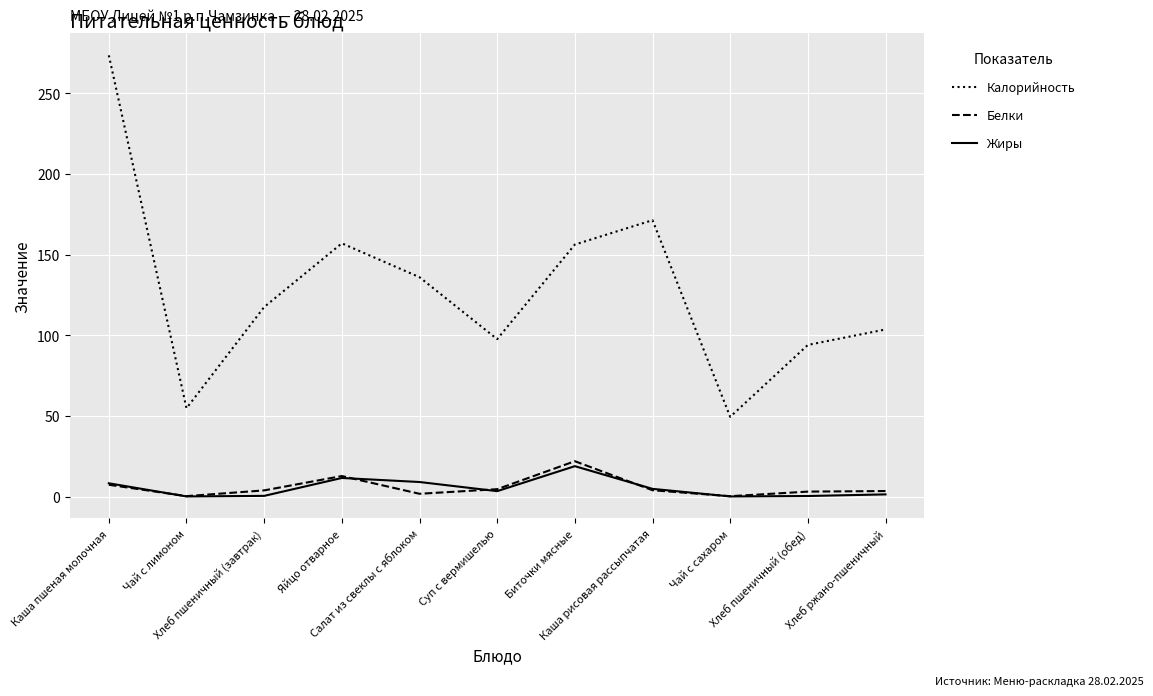

True or false: Калорийность and Жиры intersect in this chart.

False